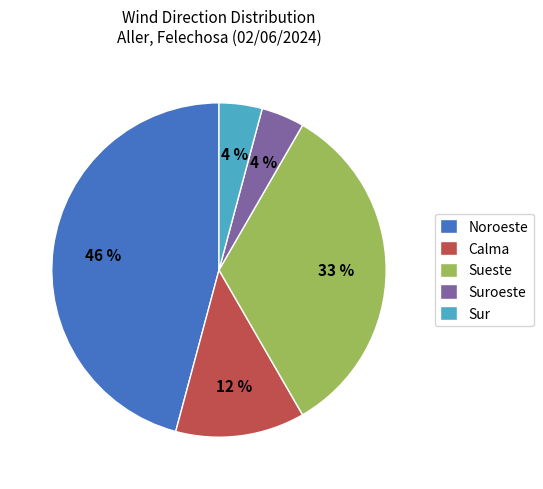

Combined, do Sur and Sueste account for over 50%?

No